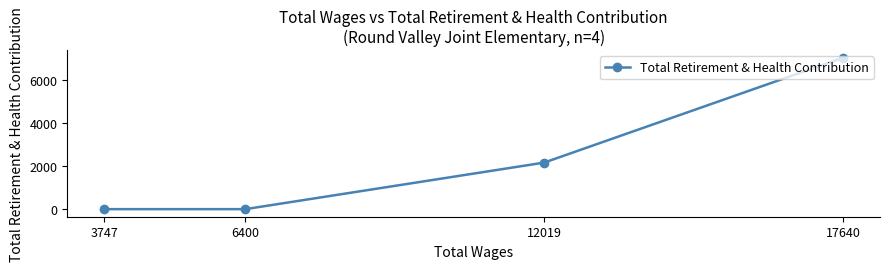

How many values are above zero?

2